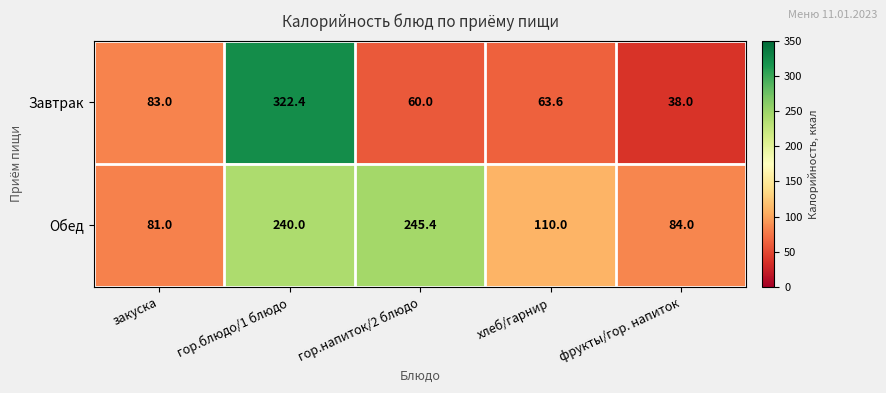

What is the sum of the Завтрак values at закуска and хлеб/гарнир?

146.6